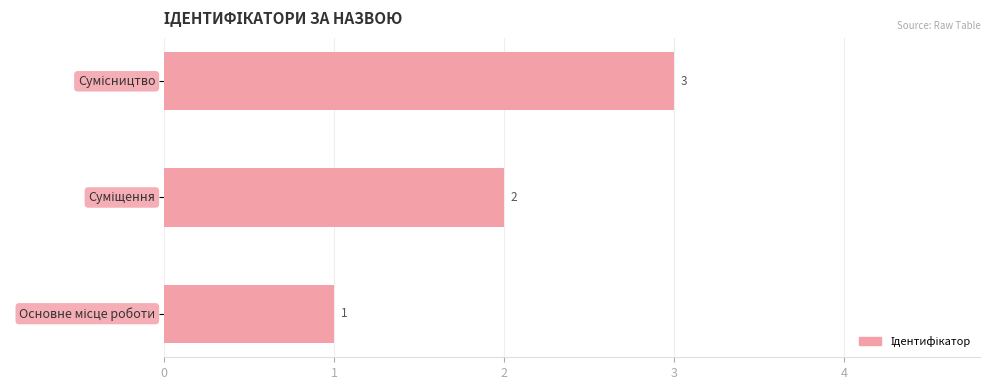

What is the difference between the second highest and minimum values?

1